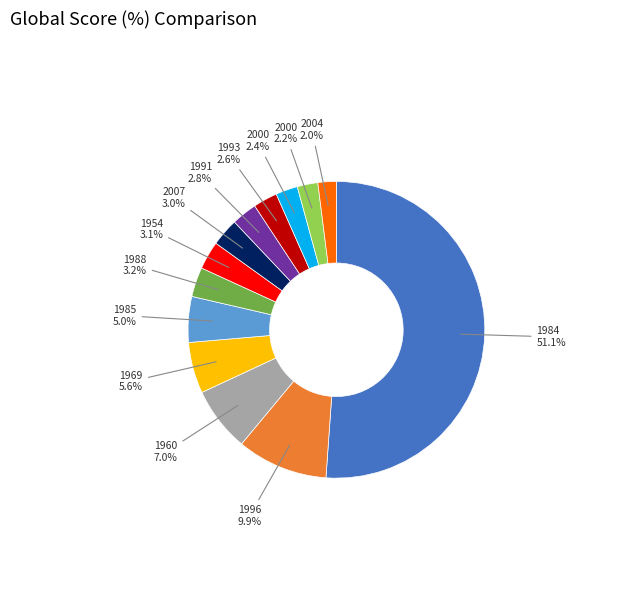

How many segments does this pie chart have?

13